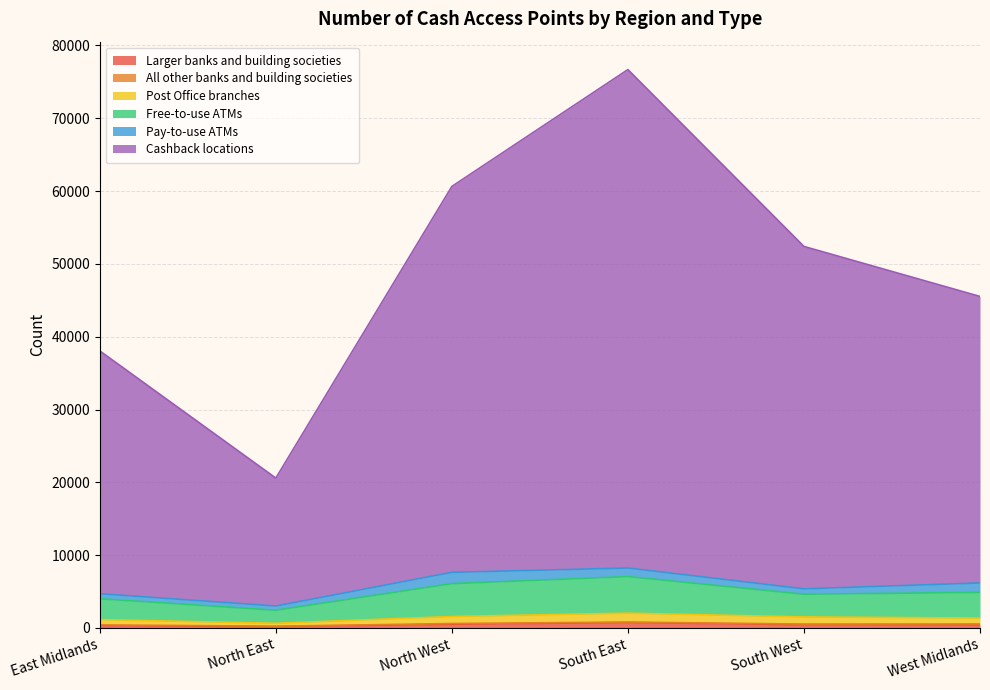

What is the difference between the Larger banks and building societies values at North East and South West?

264